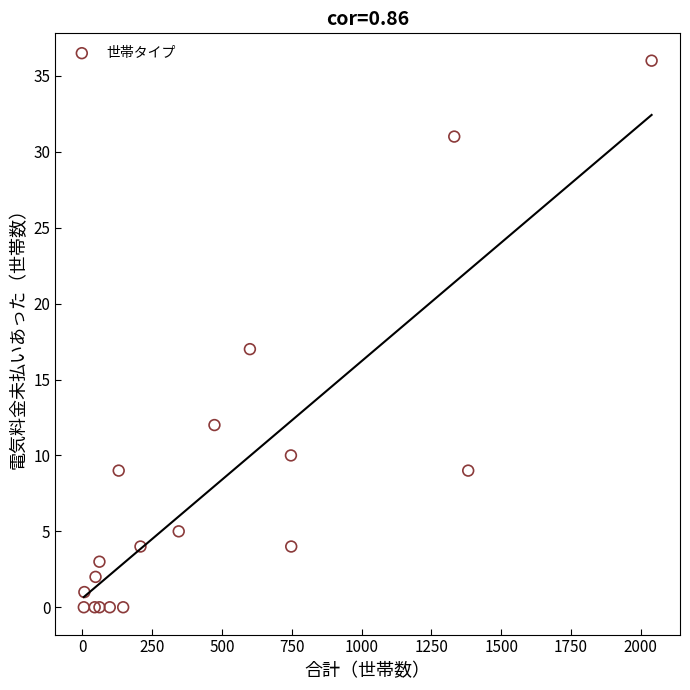

What Y value in the scatter plot is closest to 18?

17